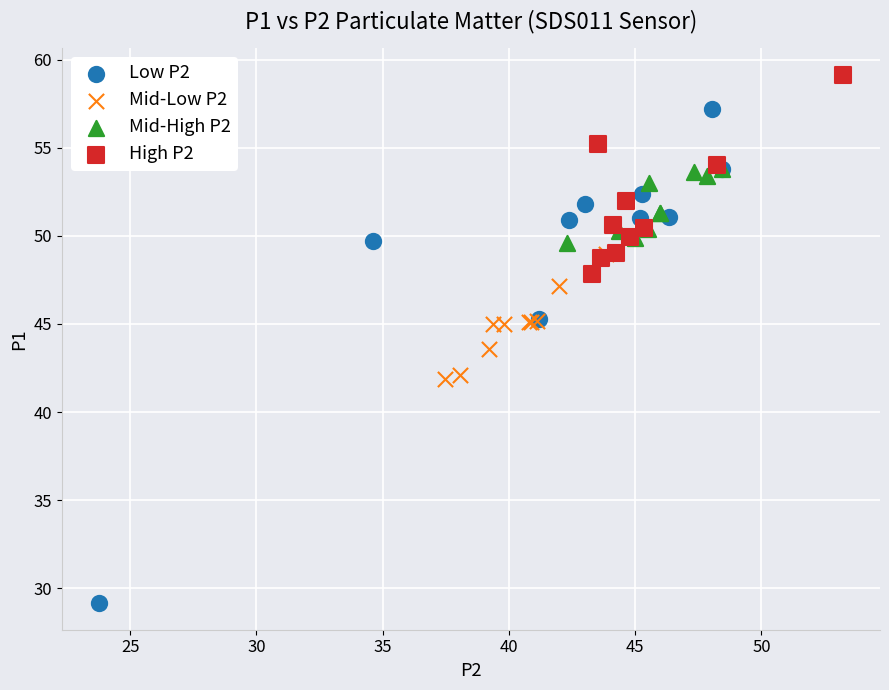

Which series contains the highest Y value?

High P2